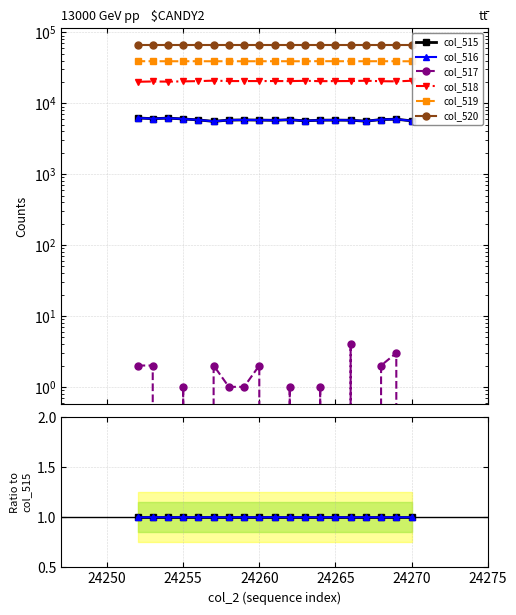

Which has a higher value, 24270 or 24250?

24270